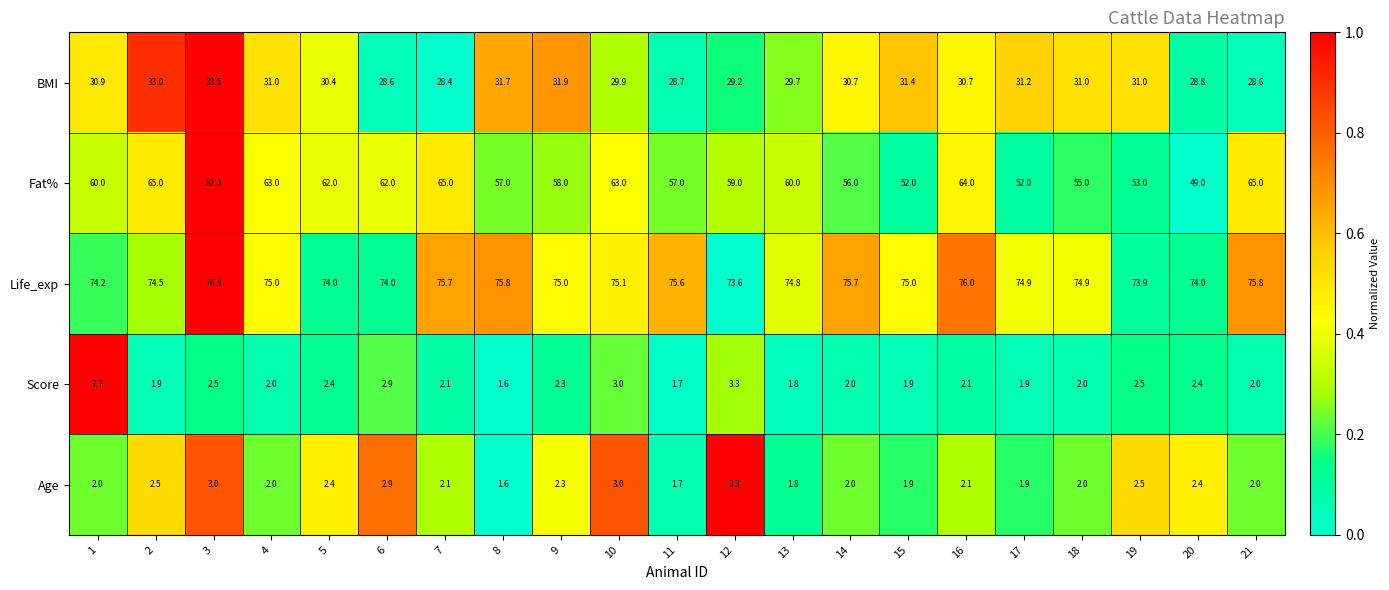

Which series has the largest total across all categories?

Life_exp